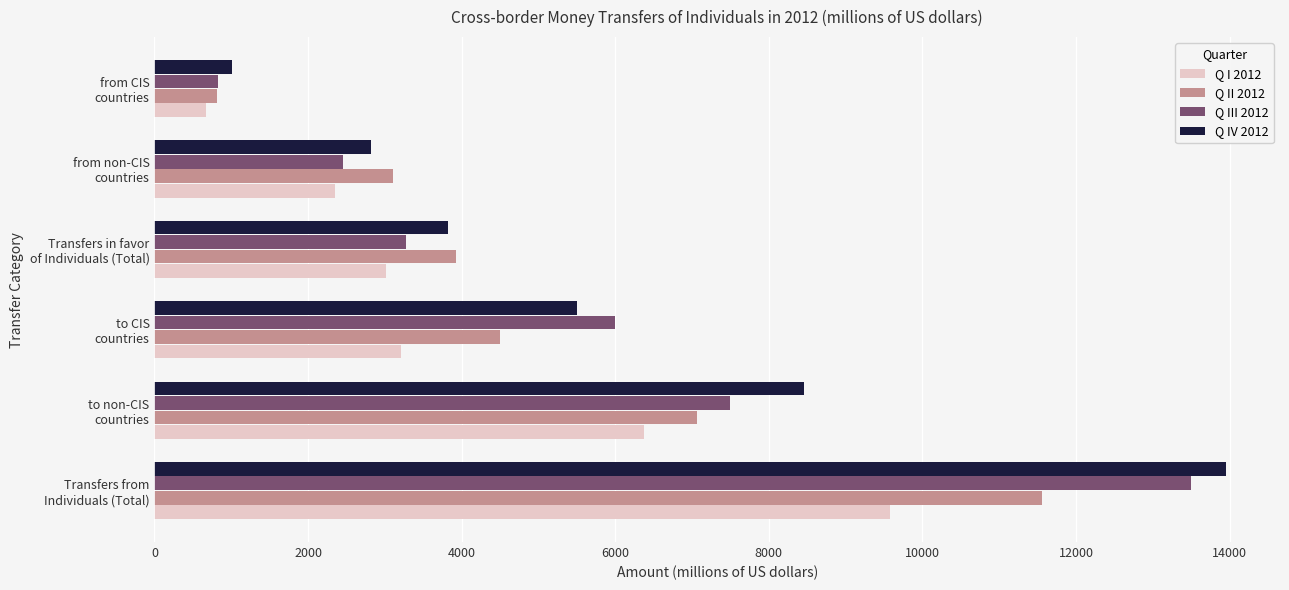

What is the smallest value displayed?

669